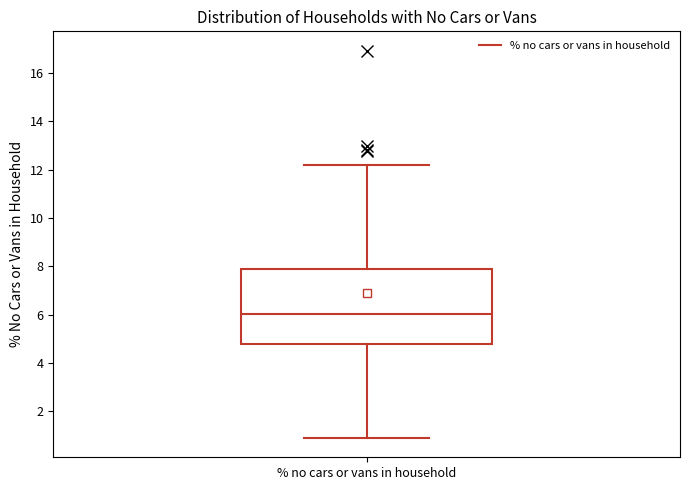

Where is the lower edge of the box for % no cars or vans in household on the y-axis? The values are not printed on the chart, so give them approximately, as read against the axis.

4.8